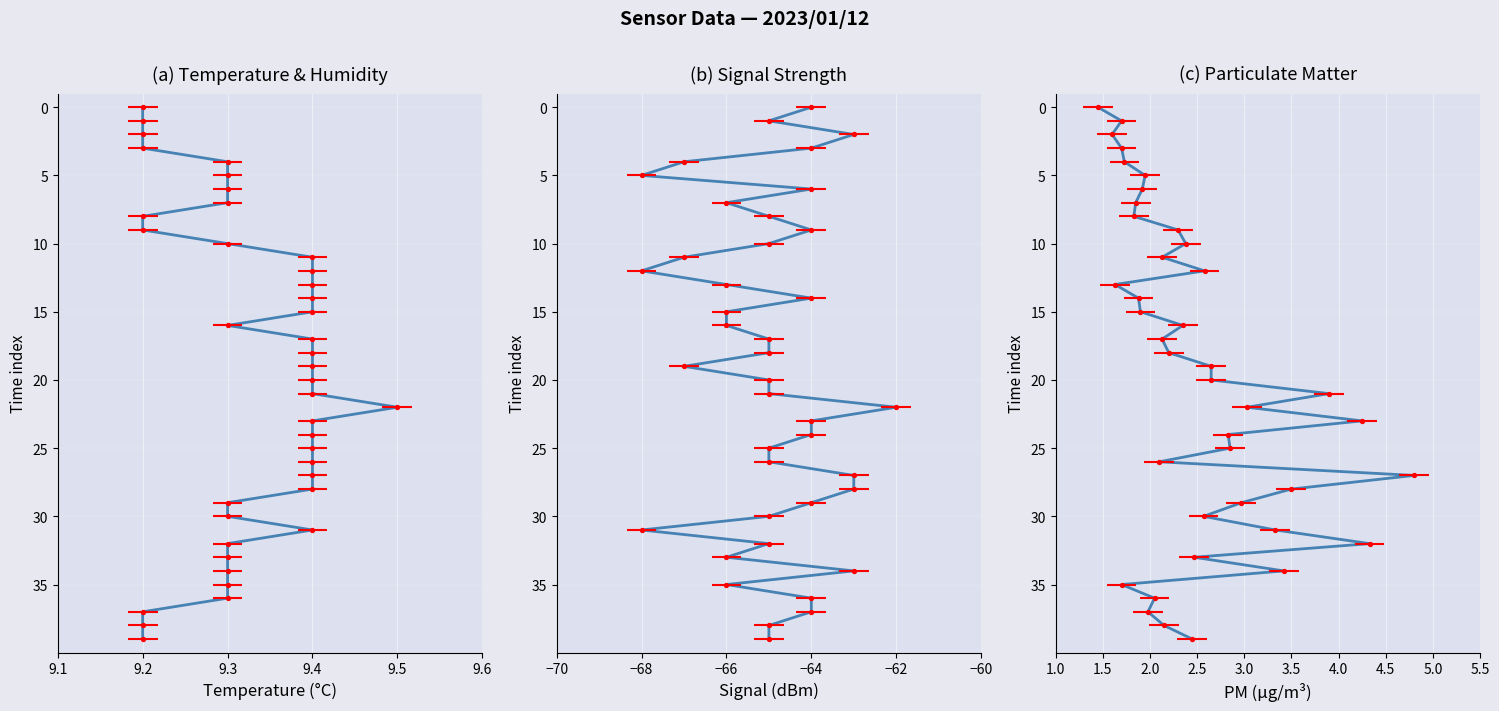

Which series reaches the maximum Y coordinate?

Temp